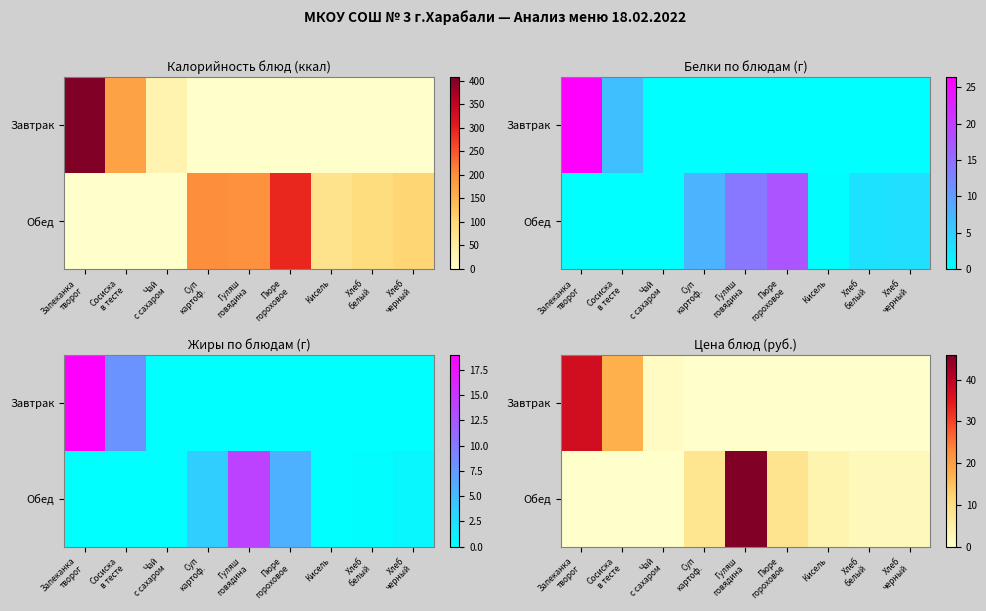

At which label is Завтрак closest to 18?

Сосиска в тесте